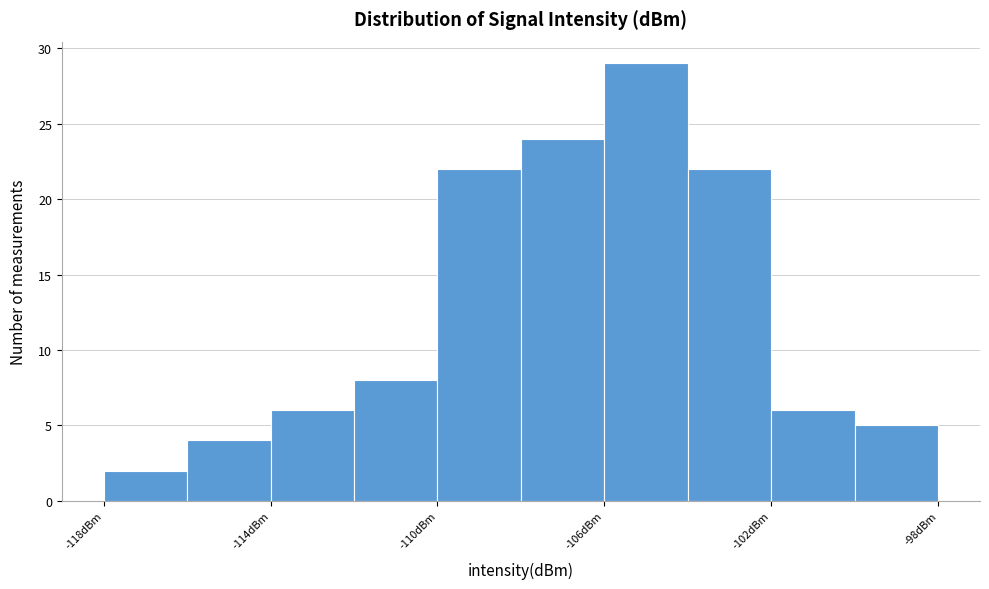

How tall is the bar that spans -108 to -106 on the x-axis? The values are not printed on the chart, so give them approximately, as read against the axis.

24